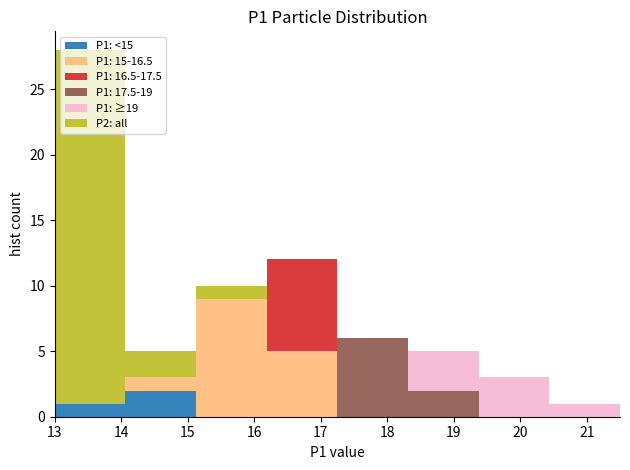

Which range on the x-axis has the tallest stacked bar (by total height)?

13.0 to 14.1